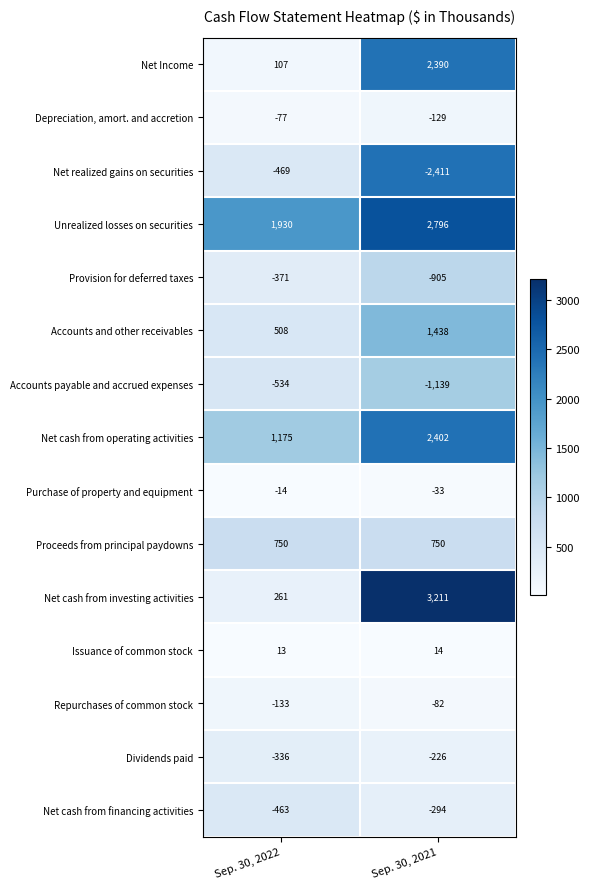

What value does the Accounts payable and accrued expenses series have at Sep. 30, 2021, to the nearest 100?

-1100